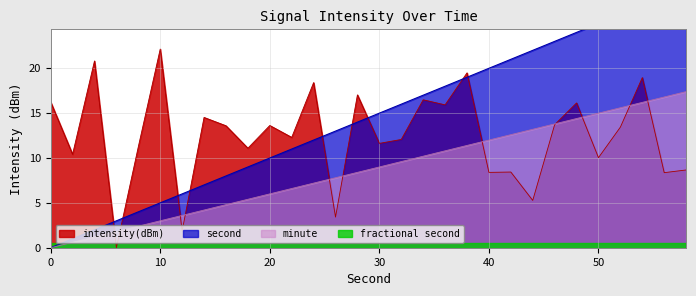

What is the difference between the maximum and minimum values in the second series?

29.0